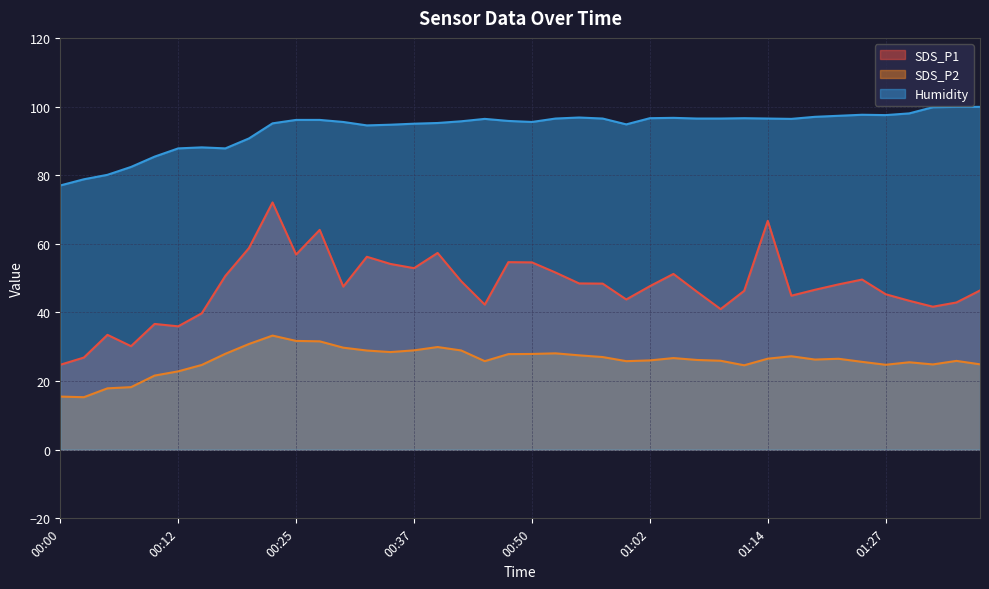

What is the value of the Humidity point at the 7th from the left?

88.1